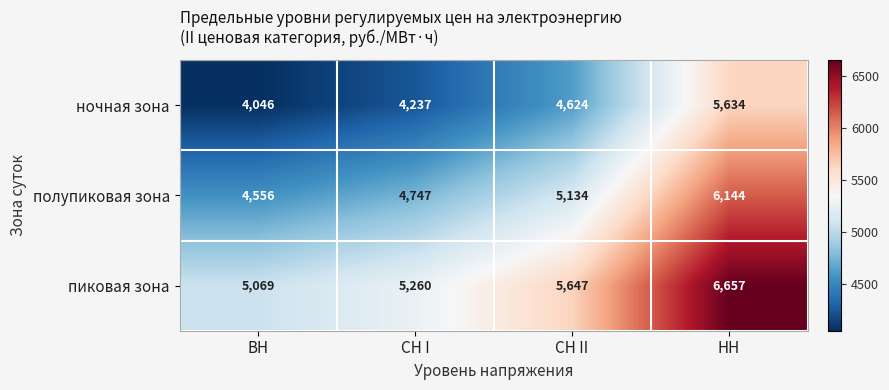

Is it true that ночная зона equals 4624 at СН II?

True